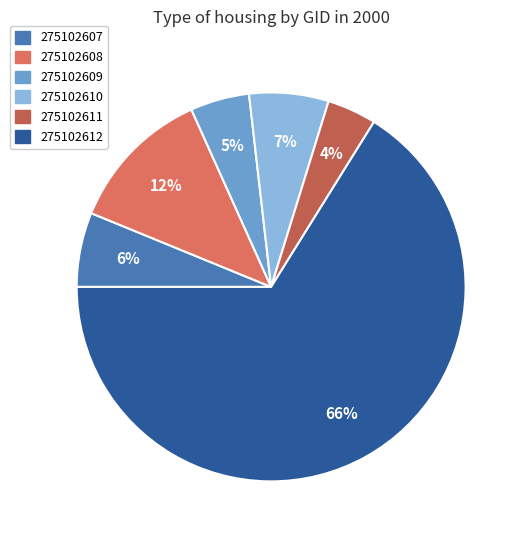

To the nearest percent, what percentage of the pie is 275102607?

6%